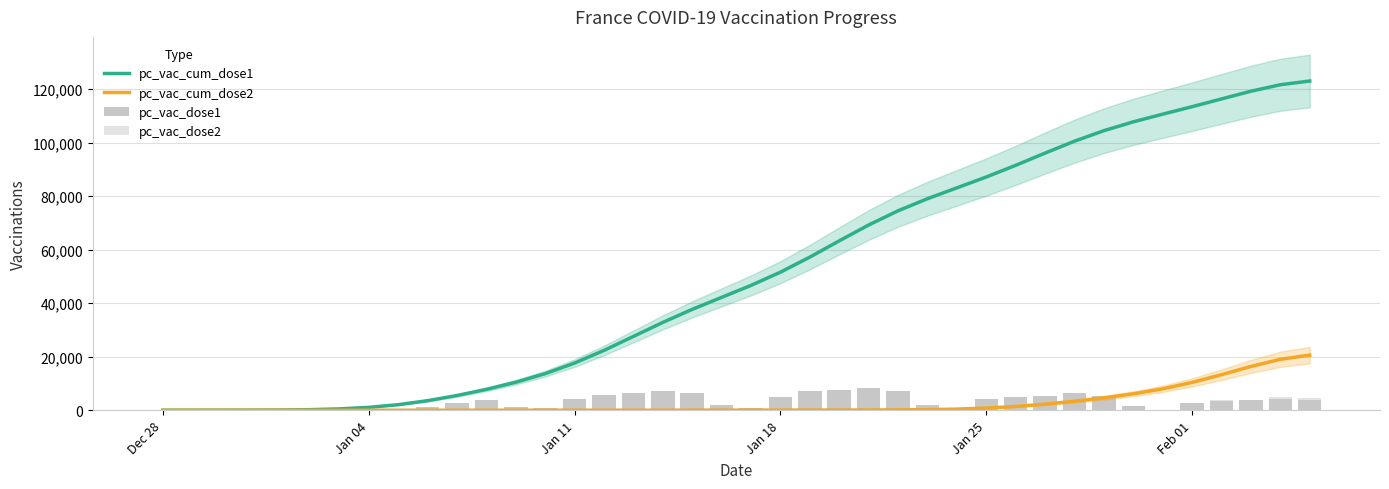

What is the sum of all pc_vac_dose1 values?

127546.0